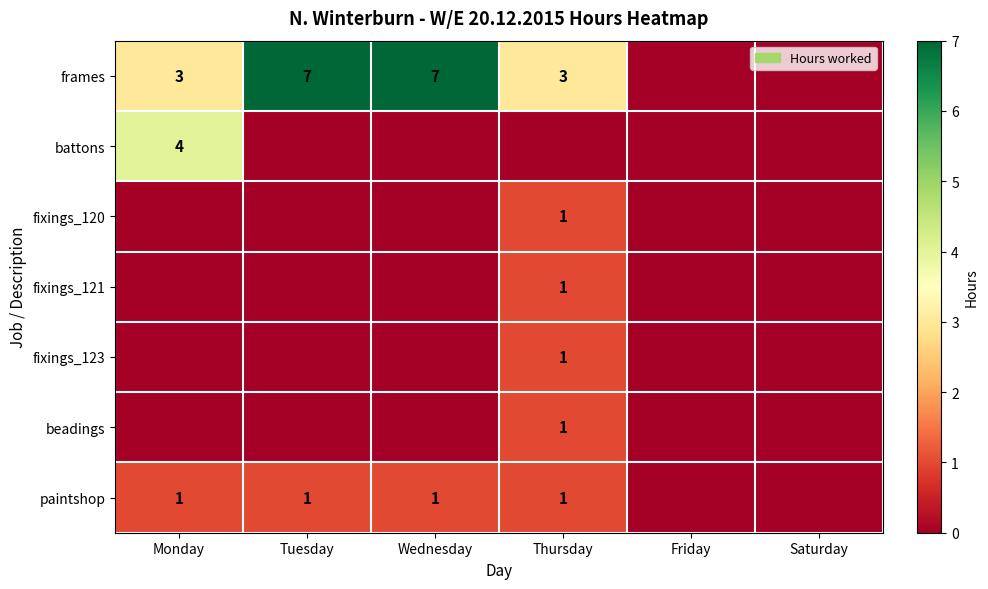

The value of paintshop at Thursday is 0. True or false?

False